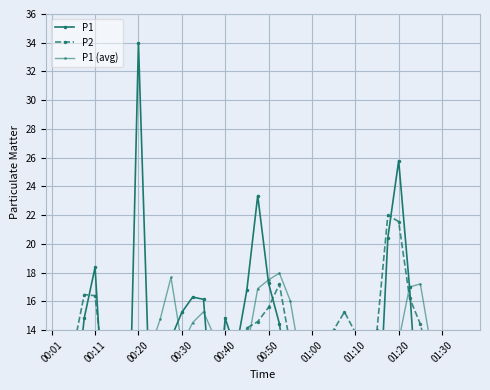

How many data points in P1 (avg) are above 11?

21